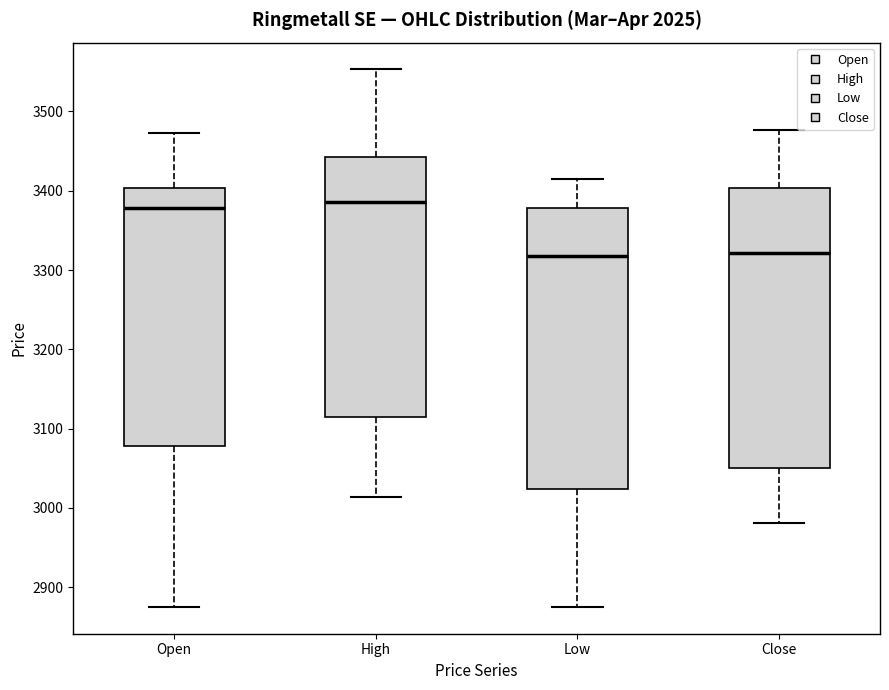

Reading left to right, transcribe this box plot: for each box, give where its median line is, the range the box spans, and where its two whiskers end, as read against the y-axis. The values are not printed on the chart, so give them approximately, as read against the axis.

Open: median 3380, box 3080 to 3400, whiskers 2880 to 3470
High: median 3390, box 3110 to 3440, whiskers 3010 to 3550
Low: median 3320, box 3020 to 3380, whiskers 2880 to 3420
Close: median 3320, box 3050 to 3400, whiskers 2980 to 3480